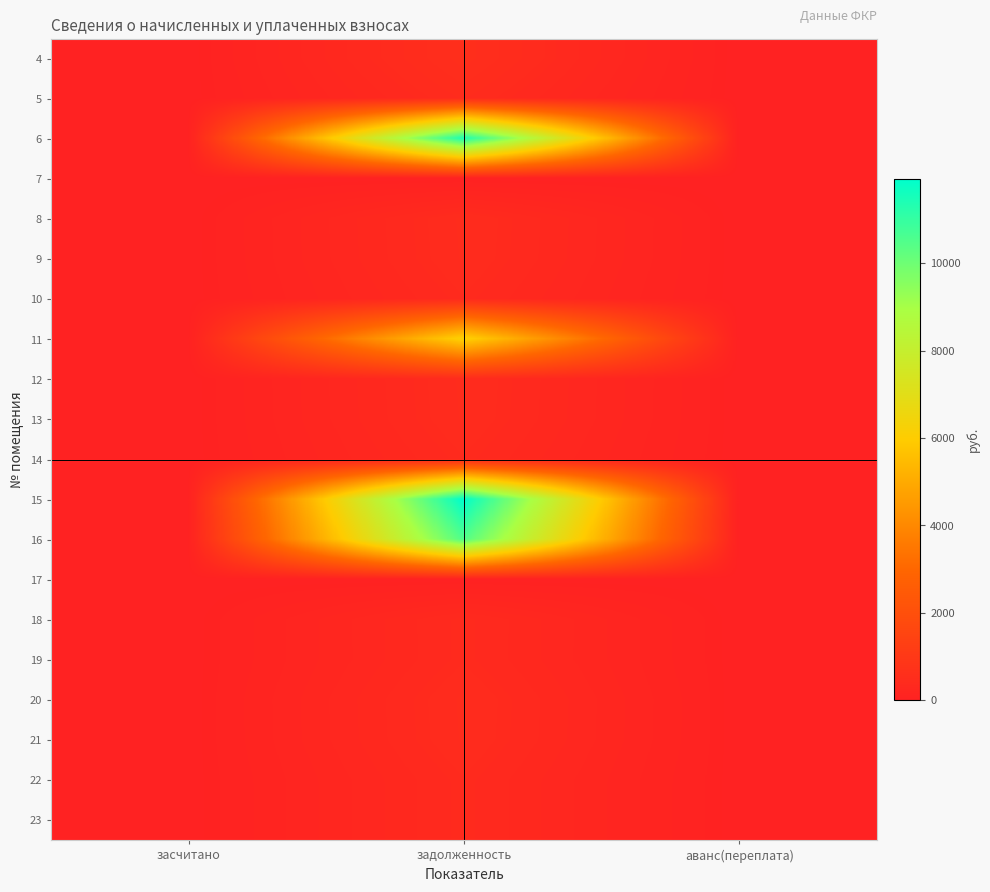

Reading left to right, transcribe all the data shown in this chart.

4: засчитано=0.0	задолженность=563.6	аванс(переплата)=0.0
5: засчитано=0.0	задолженность=449.3	аванс(переплата)=0.0
6: засчитано=0.0	задолженность=11422.9	аванс(переплата)=0.0
7: засчитано=0.0	задолженность=0.5	аванс(переплата)=0.0
8: засчитано=0.0	задолженность=454.3	аванс(переплата)=0.0
9: засчитано=0.0	задолженность=448.5	аванс(переплата)=0.0
10: засчитано=0.0	задолженность=391.6	аванс(переплата)=0.0
11: засчитано=0.0	задолженность=6190.3	аванс(переплата)=0.0
12: засчитано=0.0	задолженность=454.6	аванс(переплата)=0.0
13: засчитано=0.0	задолженность=448.6	аванс(переплата)=0.0
14: засчитано=0.0	задолженность=390.7	аванс(переплата)=0.0
15: засчитано=0.0	задолженность=11934.1	аванс(переплата)=0.0
16: засчитано=0.0	задолженность=10507.3	аванс(переплата)=0.0
17: засчитано=0.0	задолженность=0.0	аванс(переплата)=2.7
18: засчитано=0.0	задолженность=390.9	аванс(переплата)=0.0
19: засчитано=0.0	задолженность=389.6	аванс(переплата)=0.0
20: засчитано=0.0	задолженность=453.8	аванс(переплата)=0.0
21: засчитано=0.0	задолженность=448.9	аванс(переплата)=0.0
22: засчитано=0.0	задолженность=391.3	аванс(переплата)=0.0
23: засчитано=0.0	задолженность=390.7	аванс(переплата)=0.0